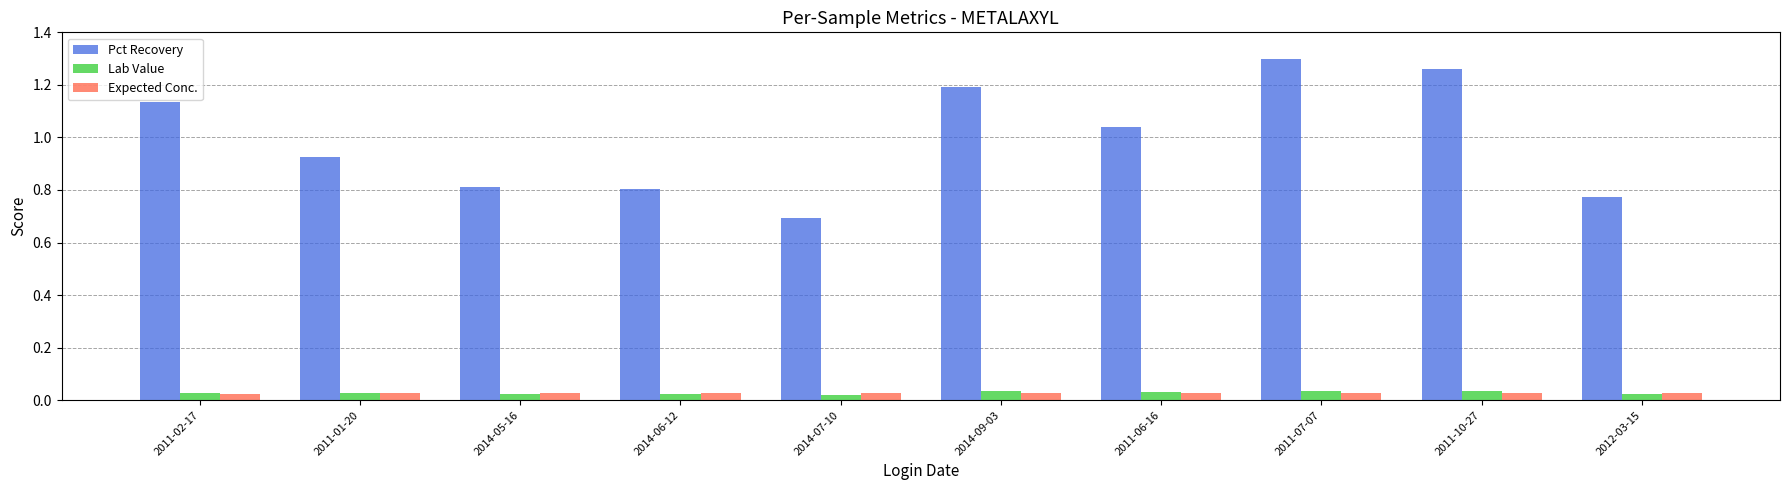

What is the difference between the maximum and minimum values in the Pct Recovery series?

0.6